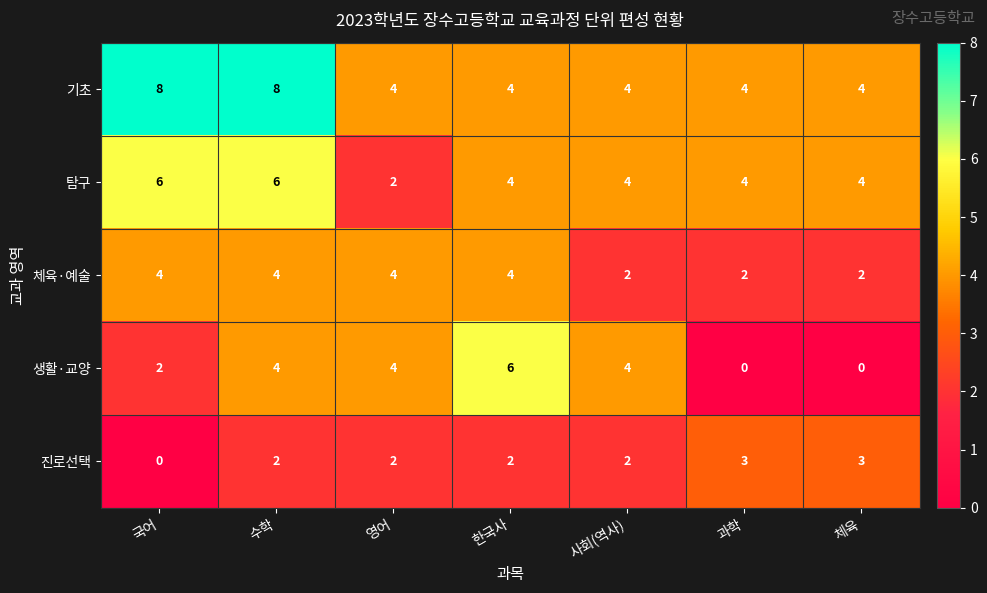

What is the spread (max minus min) of values at 수학?

6